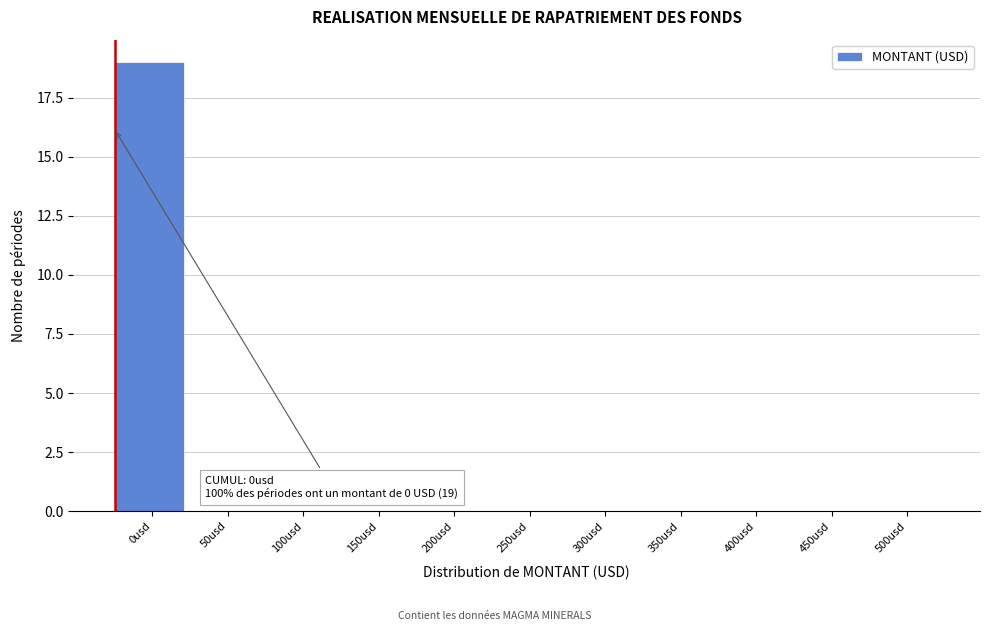

Reading left to right, transcribe all the data shown in this chart.

0usd=19	50usd=0	100usd=0	150usd=0	200usd=0	250usd=0	300usd=0	350usd=0	400usd=0	450usd=0	500usd=0